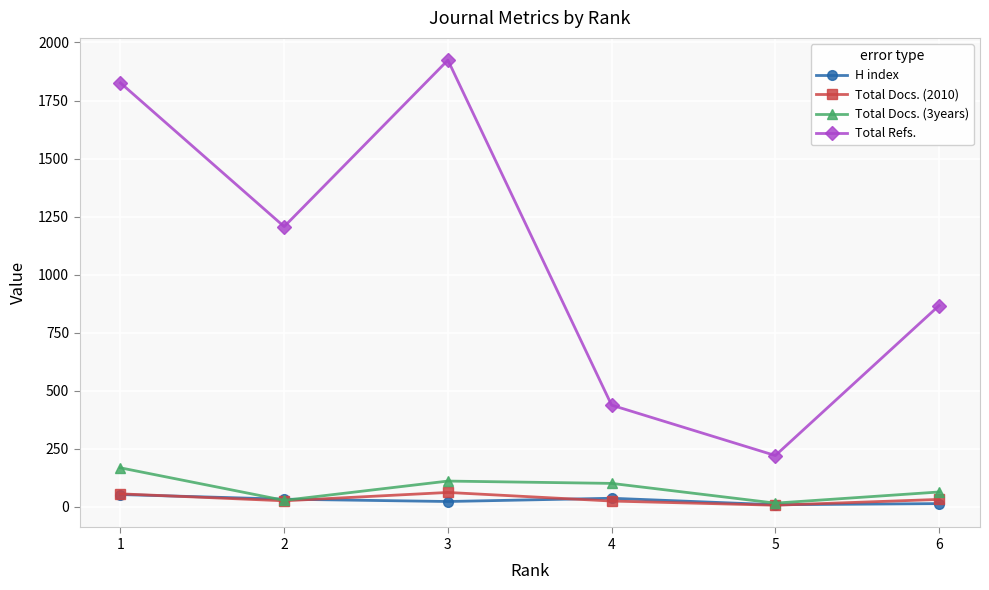

In Total Refs., how many points are lower than both neighbors (excluding endpoints)?

2